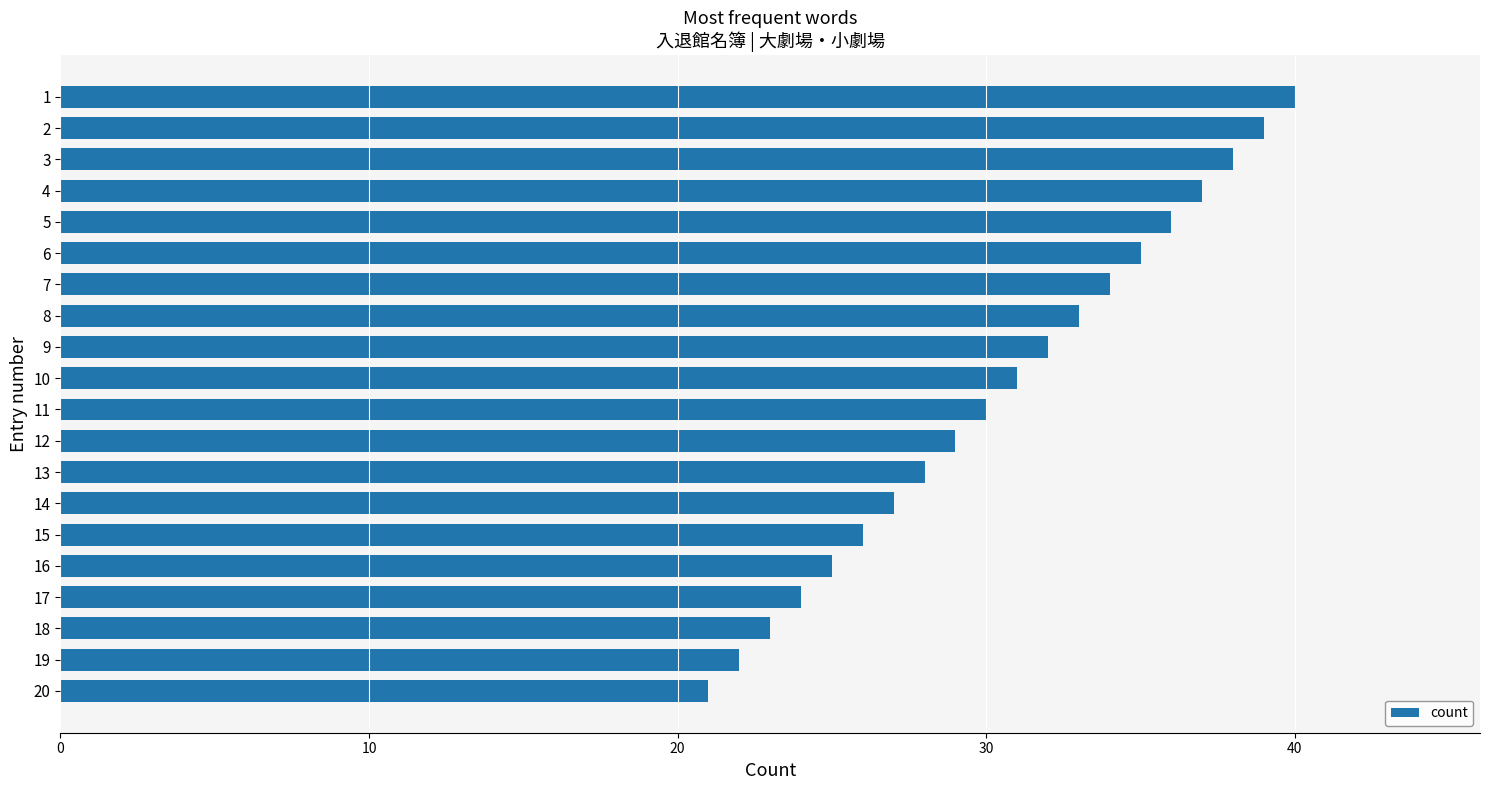

Rank the categories by value from lowest to highest.

20, 19, 18, 17, 16, 15, 14, 13, 12, 11, 10, 9, 8, 7, 6, 5, 4, 3, 2, 1